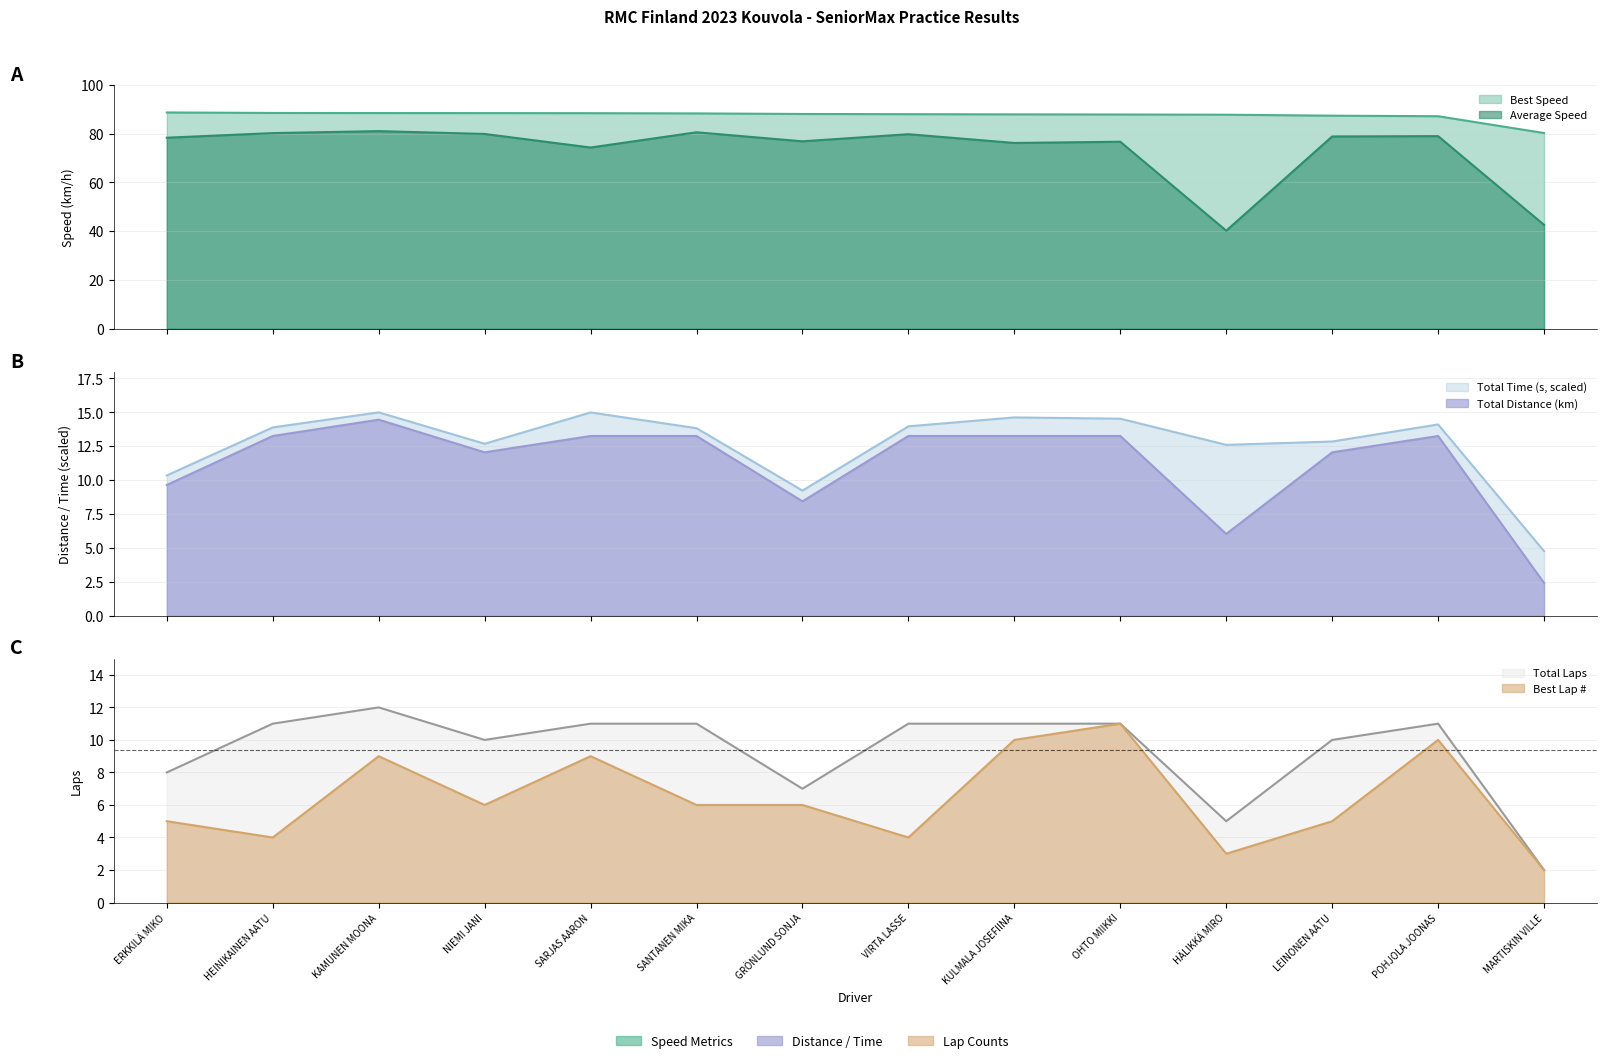

Where is the first local minimum for Total Laps?

NIEMI JANI